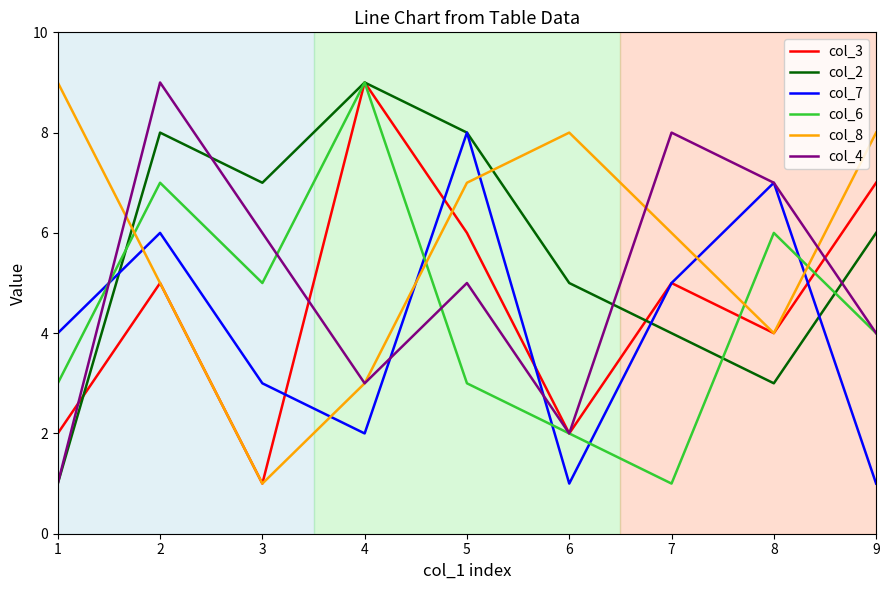

Between 4 and 8, which series saw the biggest shift?

col_2